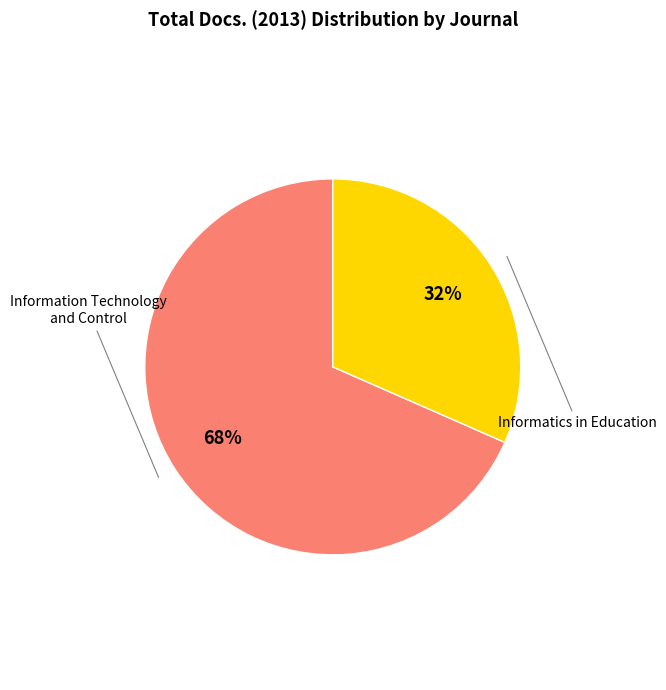

How many slices are in this pie chart?

2